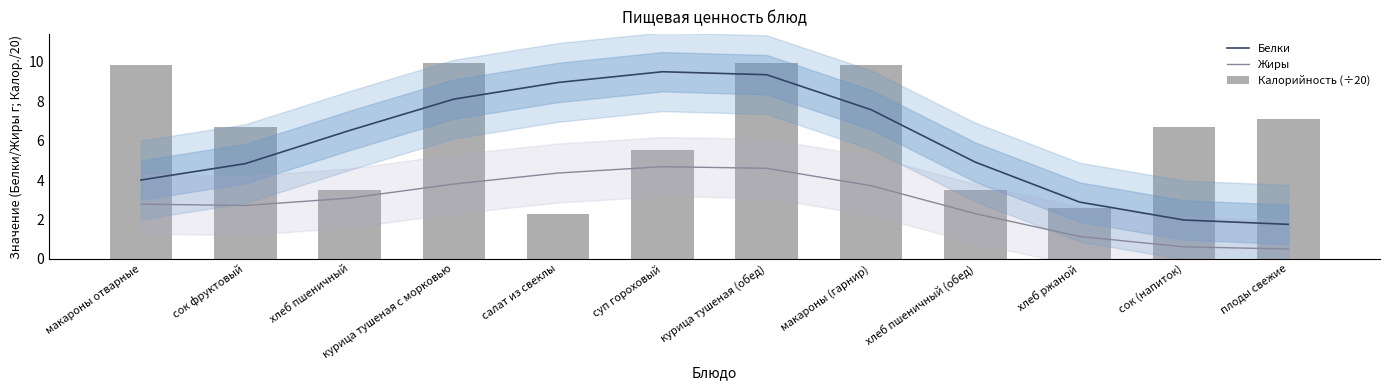

Reading left to right, what are all the values shown in this chart?

Белки: макароны отварные=4.0	сок фруктовый=4.8	хлеб пшеничный=6.5	курица тушеная с морковью=8.1	салат из свеклы=9.0	суп гороховый=9.5	курица тушеная (обед)=9.4	макароны (гарнир)=7.6	хлеб пшеничный (обед)=4.9	хлеб ржаной=2.9	сок (напиток)=2.0	плоды свежие=1.8
Жиры: макароны отварные=2.8	сок фруктовый=2.7	хлеб пшеничный=3.1	курица тушеная с морковью=3.8	салат из свеклы=4.4	суп гороховый=4.7	курица тушеная (обед)=4.6	макароны (гарнир)=3.7	хлеб пшеничный (обед)=2.3	хлеб ржаной=1.1	сок (напиток)=0.6	плоды свежие=0.5
Калорийность (÷20): макароны отварные=9.8	сок фруктовый=6.7	хлеб пшеничный=3.5	курица тушеная с морковью=9.9	салат из свеклы=2.3	суп гороховый=5.5	курица тушеная (обед)=9.9	макароны (гарнир)=9.8	хлеб пшеничный (обед)=3.5	хлеб ржаной=2.6	сок (напиток)=6.7	плоды свежие=7.1